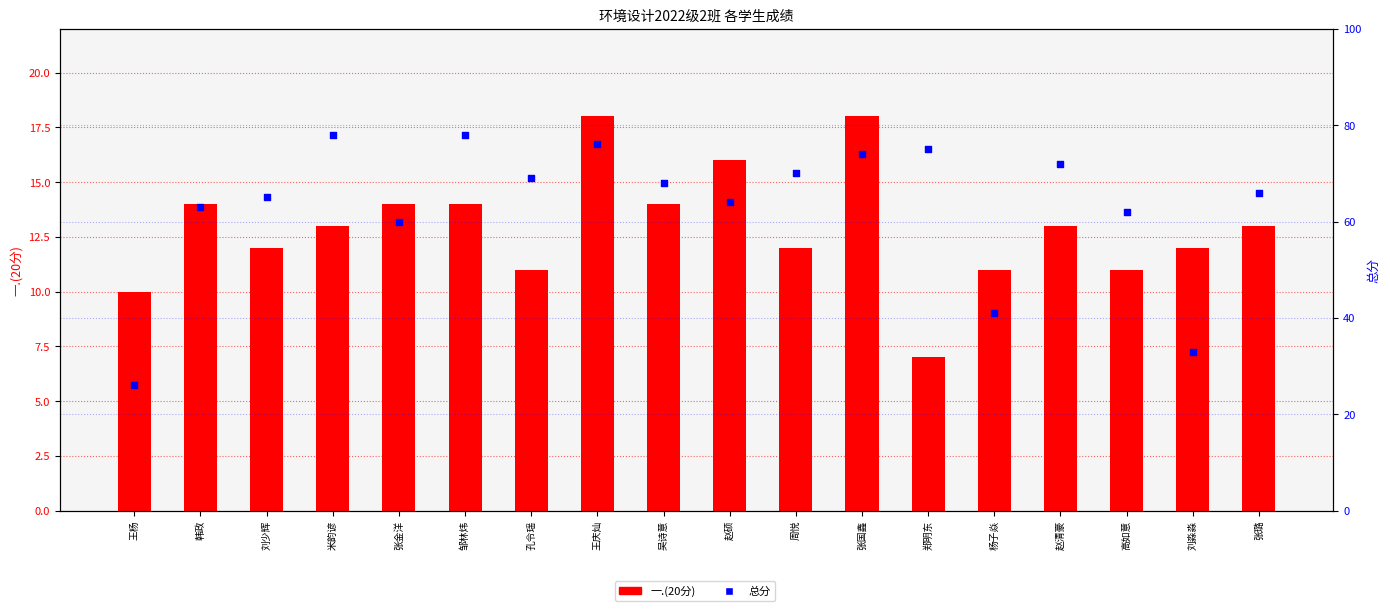

At how many categories does at least one series exceed 63?

12